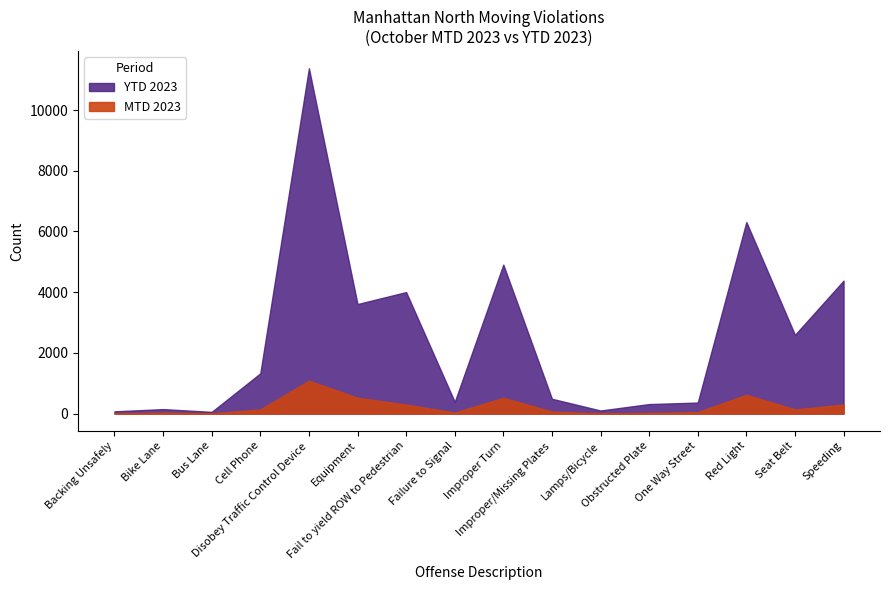

True or false: YTD 2023 and MTD 2023 intersect in this chart.

False